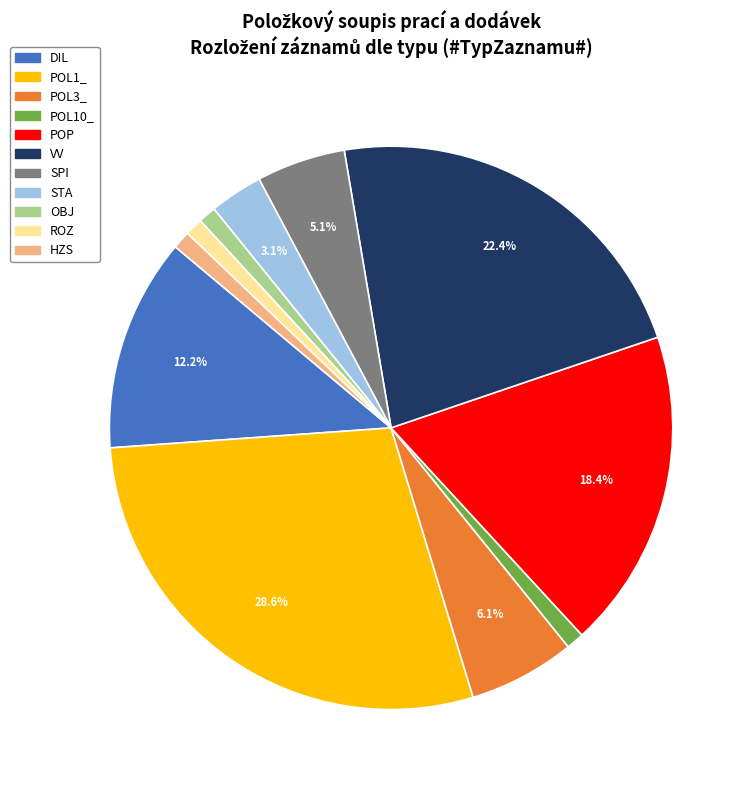

What is the largest slice in the pie chart?

POL1_